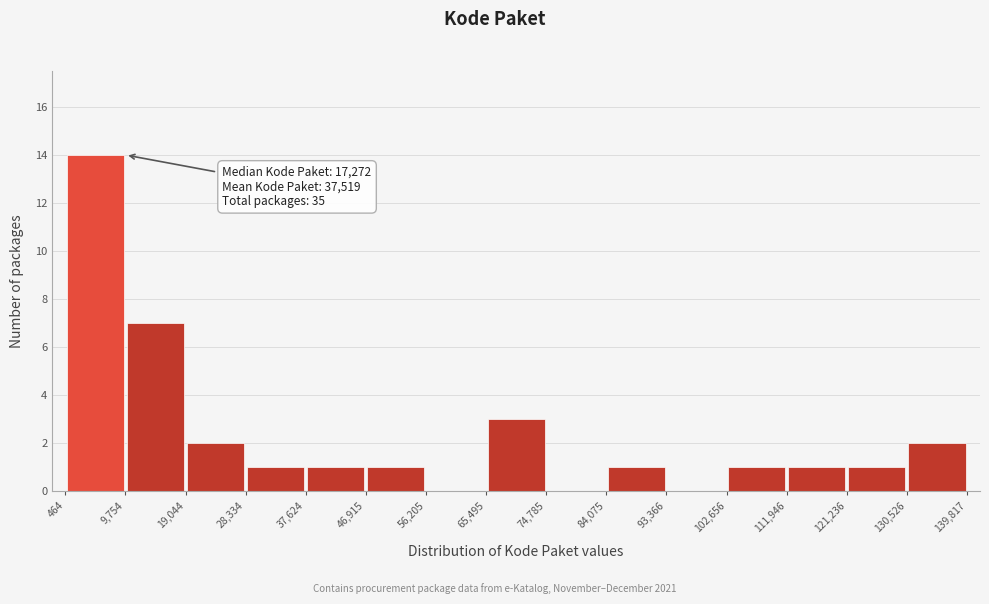

Which range on the x-axis has the tallest bar?

464 to 9,754